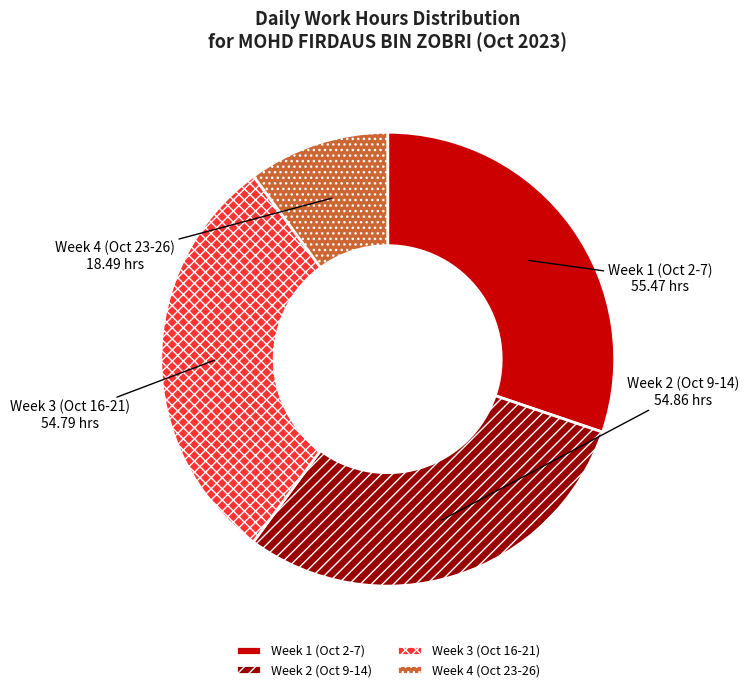

What is the smallest slice in the pie chart?

Week 4 (Oct 23-26)